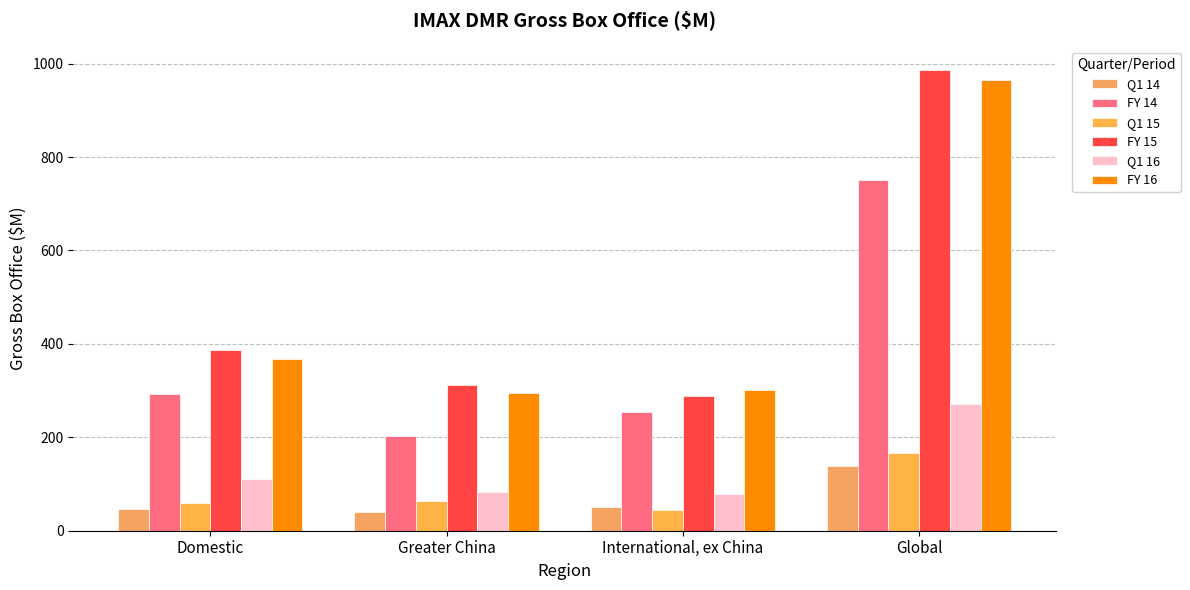

Does the chart contain stacked bars?

No